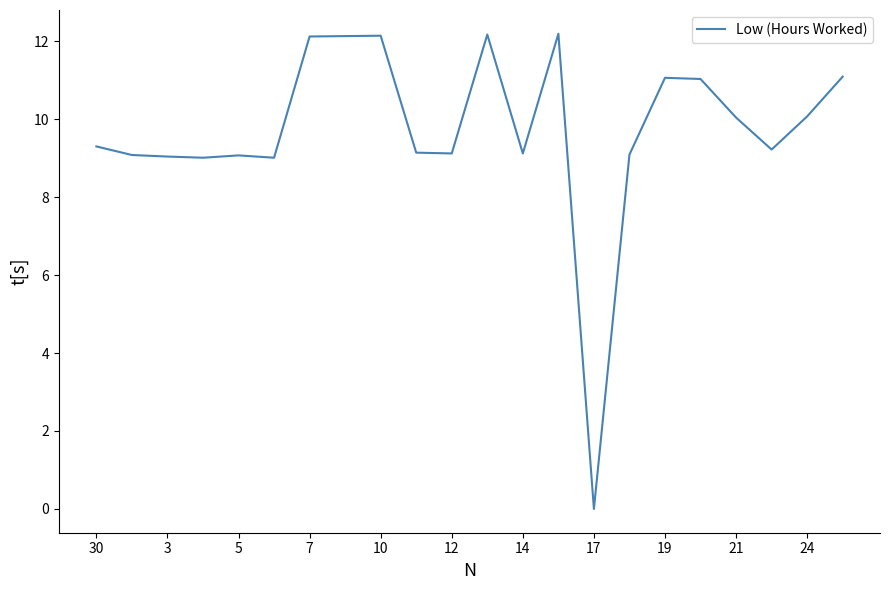

How many values are above zero?

21